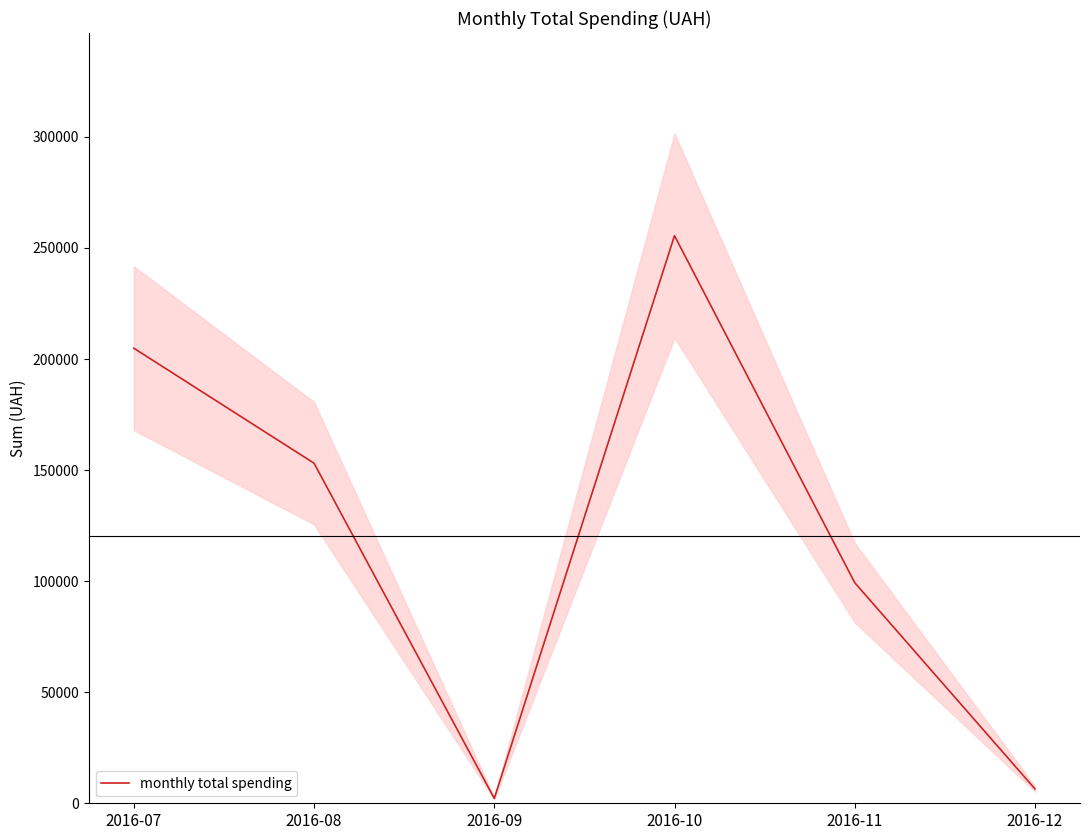

What is the greatest value displayed?

255550.2